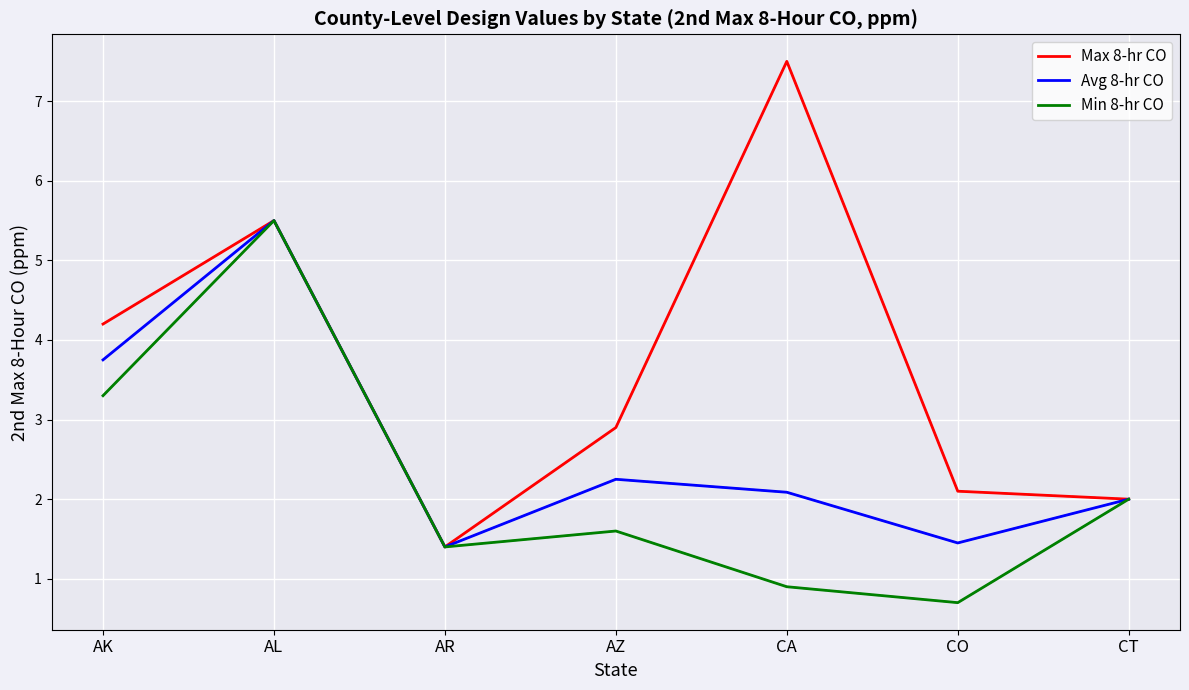

What position from the right is AZ?

4